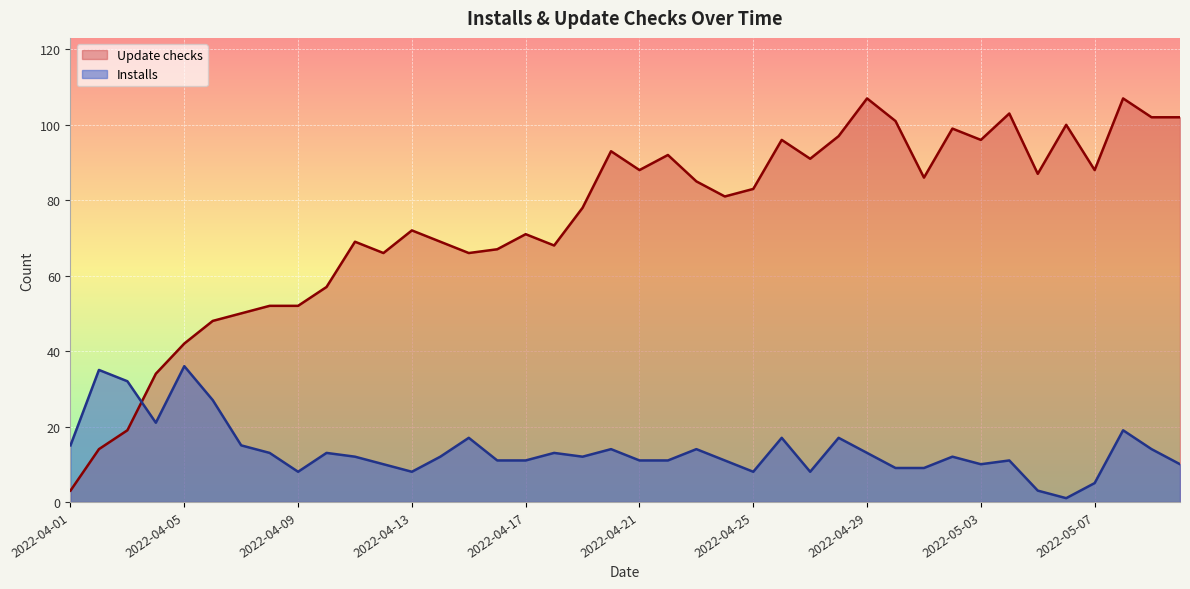

What is the label of the 36th point from the right?

2022-04-05